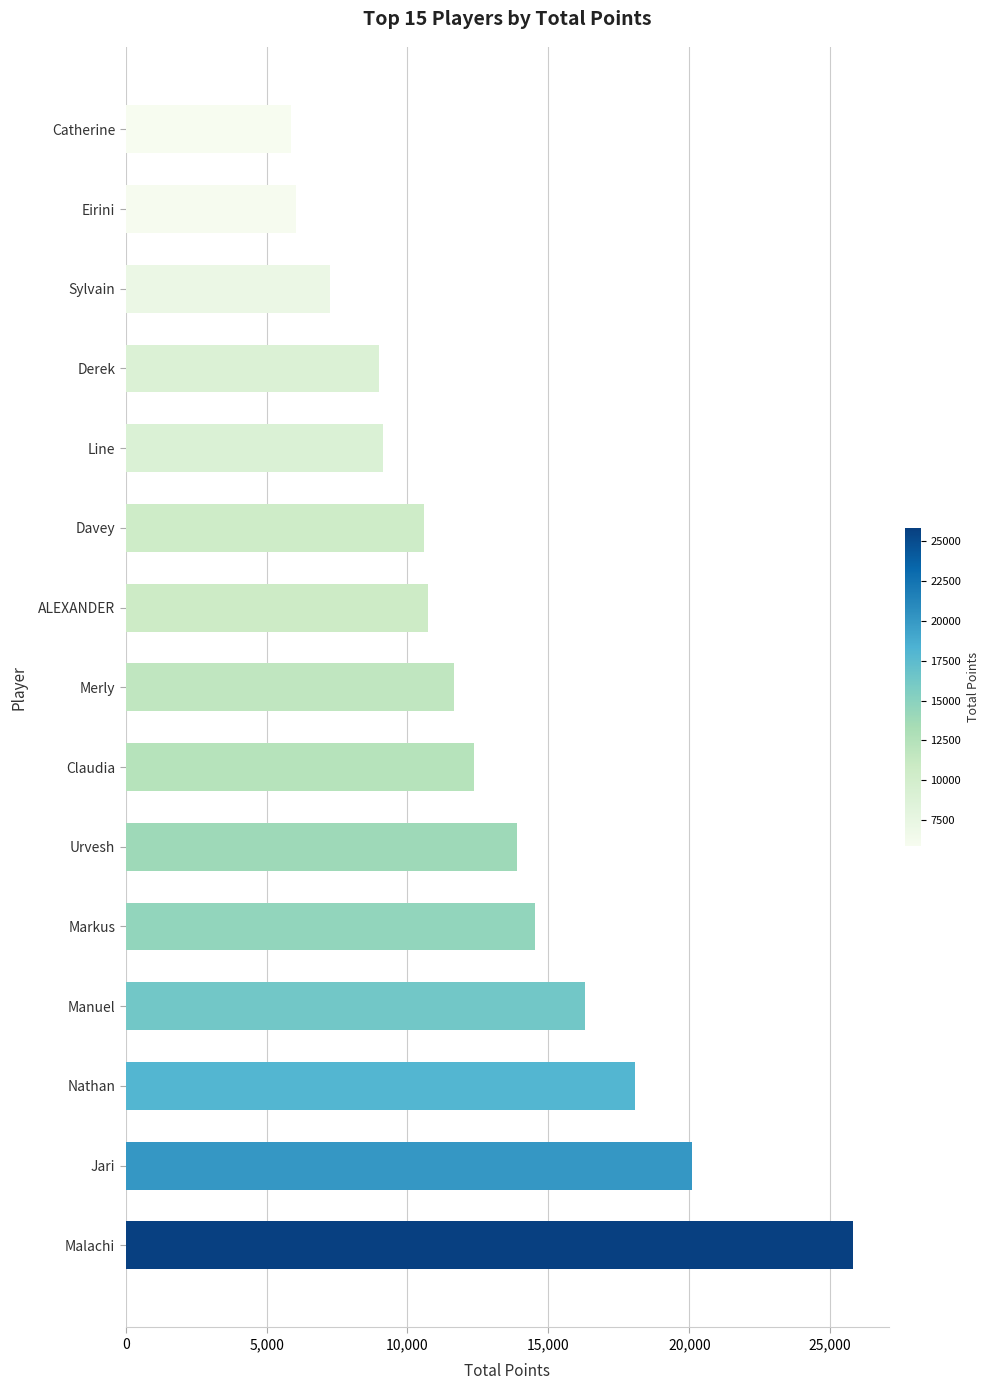

Reading bottom to top, what are all the values shown in this chart?

Malachi=25797	Jari=20078	Nathan=18071	Manuel=16305	Markus=14511	Urvesh=13903	Claudia=12347	Merly=11644	ALEXANDER=10732	Davey=10597	Line=9116	Derek=9006	Sylvain=7249	Eirini=6052	Catherine=5863